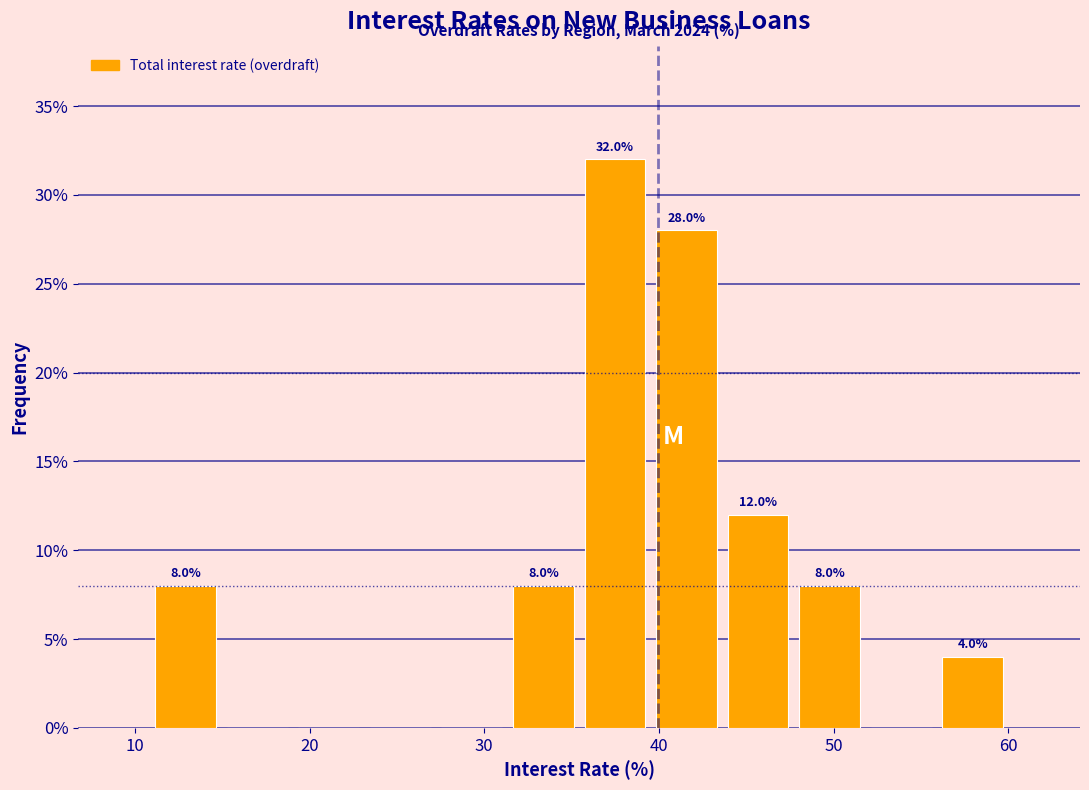

Over which range of the x-axis is the bar tallest?

35 to 40